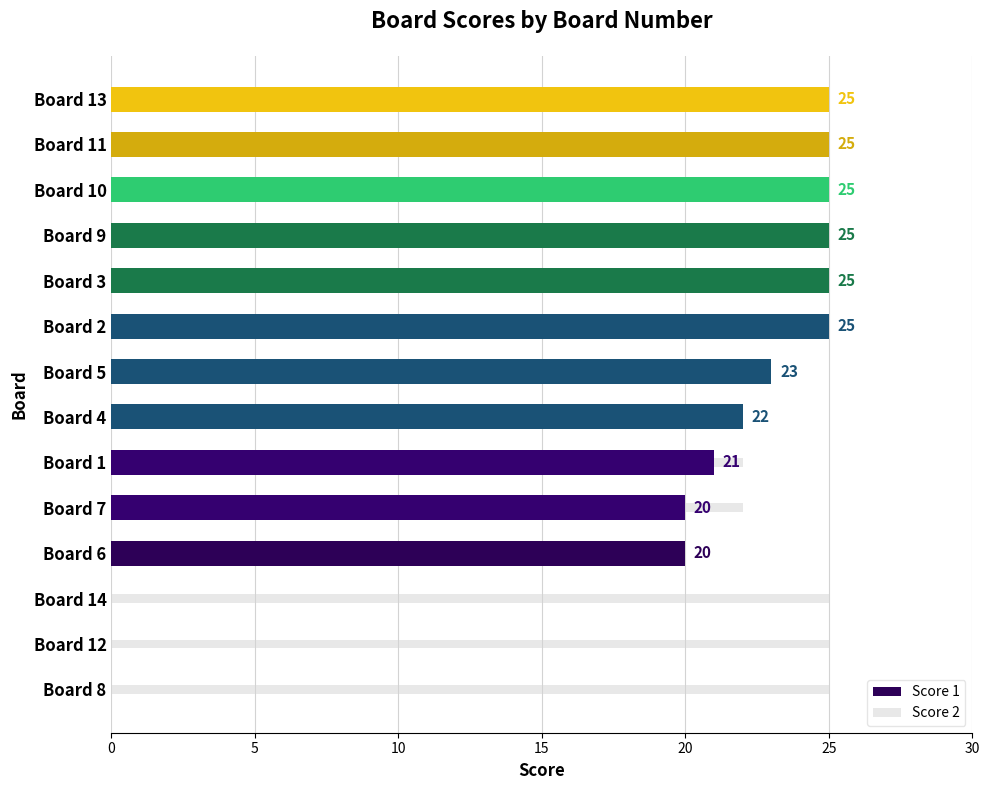

Does the chart contain any negative values?

No